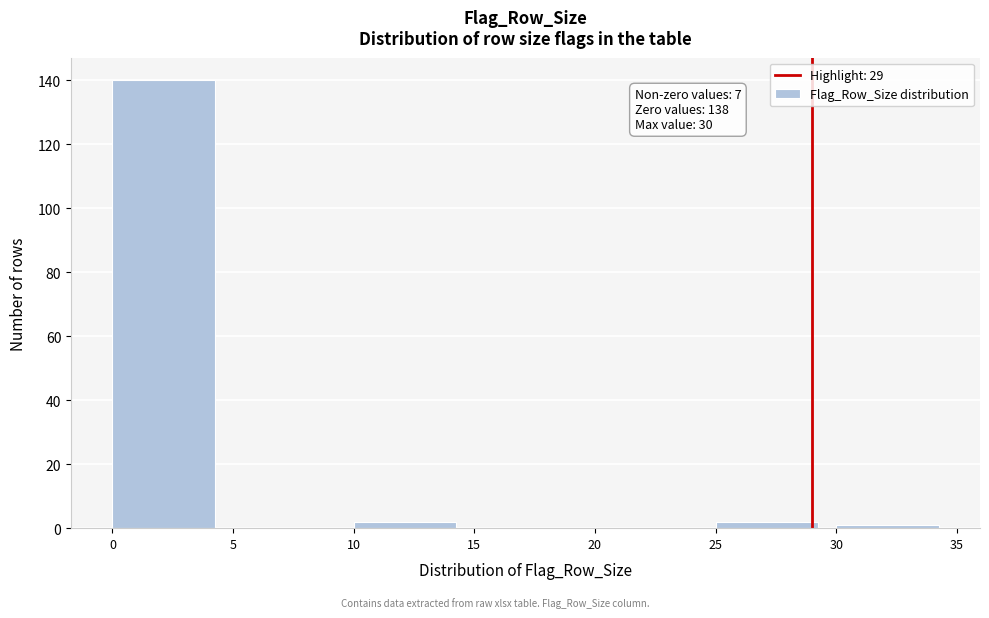

Over which range of the x-axis is the bar tallest?

0 to 5